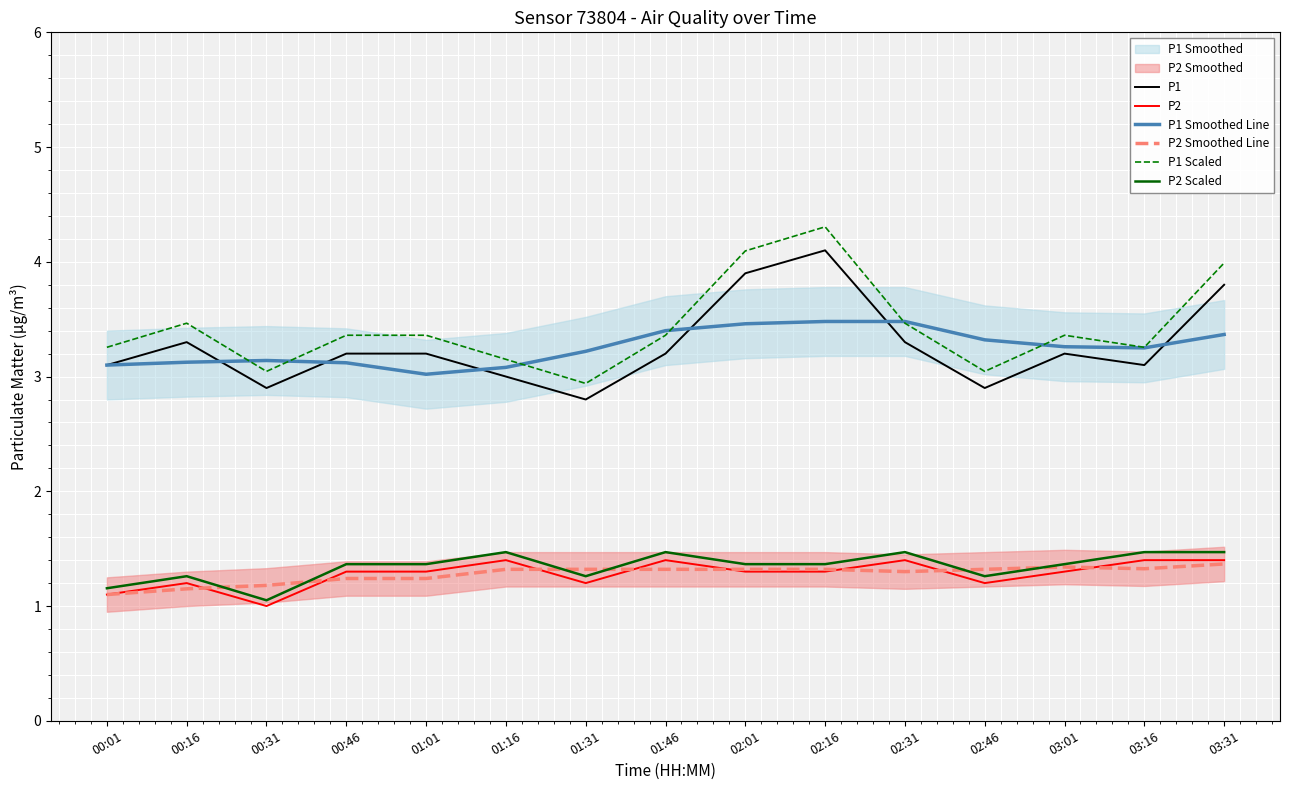

Reading left to right, extract all data points from this chart.

P1: 00:01=3.1	00:16=3.3	00:31=2.9	00:46=3.2	01:01=3.2	01:16=3.0	01:31=2.8	01:46=3.2	02:01=3.9	02:16=4.1	02:31=3.3	02:46=2.9	03:01=3.2	03:16=3.1	03:31=3.8
P2: 00:01=1.1	00:16=1.2	00:31=1.0	00:46=1.3	01:01=1.3	01:16=1.4	01:31=1.2	01:46=1.4	02:01=1.3	02:16=1.3	02:31=1.4	02:46=1.2	03:01=1.3	03:16=1.4	03:31=1.4
P1 Smoothed Line: 00:01=3.1	00:16=3.1	00:31=3.1	00:46=3.1	01:01=3.0	01:16=3.1	01:31=3.2	01:46=3.4	02:01=3.5	02:16=3.5	02:31=3.5	02:46=3.3	03:01=3.3	03:16=3.2	03:31=3.4
P2 Smoothed Line: 00:01=1.1	00:16=1.1	00:31=1.2	00:46=1.2	01:01=1.2	01:16=1.3	01:31=1.3	01:46=1.3	02:01=1.3	02:16=1.3	02:31=1.3	02:46=1.3	03:01=1.3	03:16=1.3	03:31=1.4
P1 Scaled: 00:01=3.3	00:16=3.5	00:31=3.0	00:46=3.4	01:01=3.4	01:16=3.2	01:31=2.9	01:46=3.4	02:01=4.1	02:16=4.3	02:31=3.5	02:46=3.0	03:01=3.4	03:16=3.3	03:31=4.0
P2 Scaled: 00:01=1.2	00:16=1.3	00:31=1.1	00:46=1.4	01:01=1.4	01:16=1.5	01:31=1.3	01:46=1.5	02:01=1.4	02:16=1.4	02:31=1.5	02:46=1.3	03:01=1.4	03:16=1.5	03:31=1.5